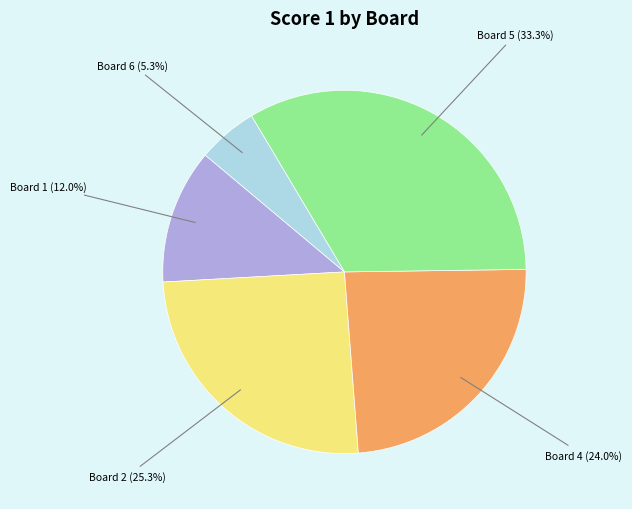

Is there any slice that represents more than half of the pie?

No